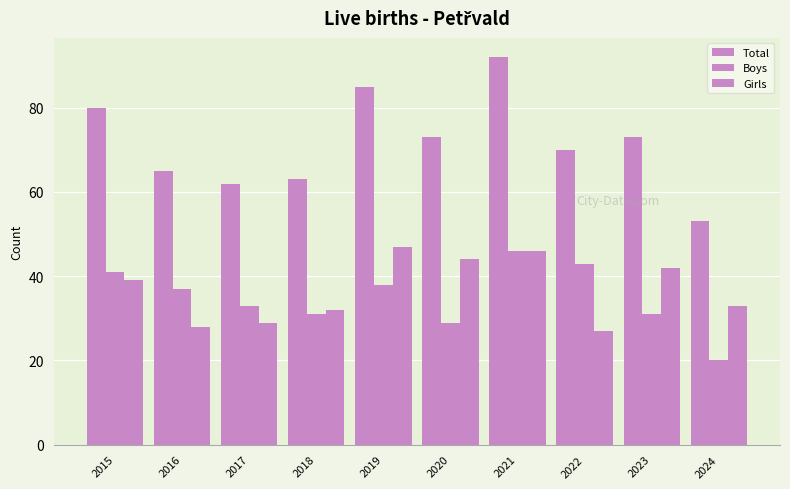

How many series are shown in this chart?

3